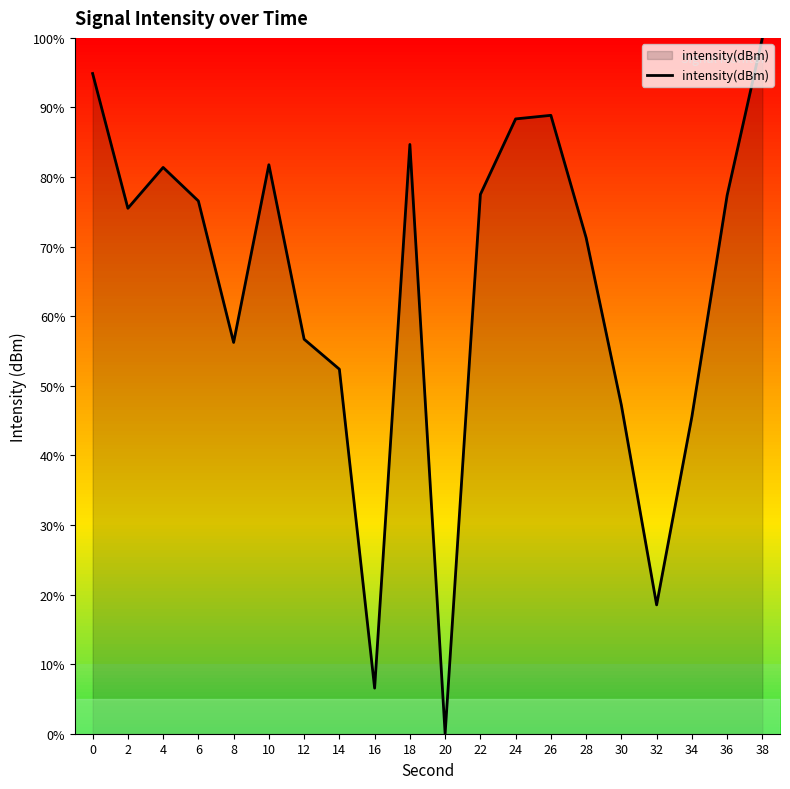

Which category has the highest value across all series?

38